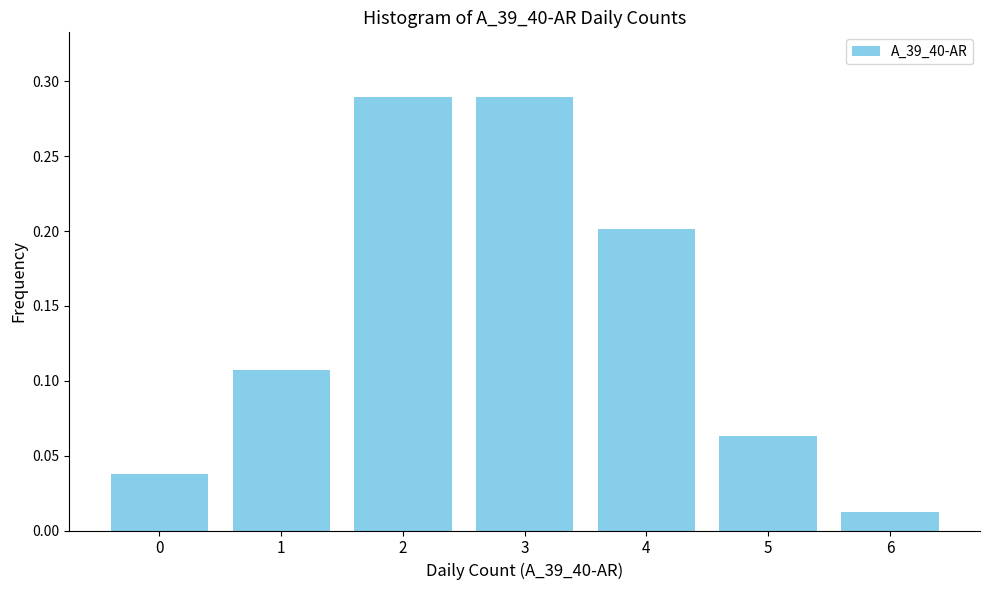

True or false: the data shows 0.2 at 4.

True